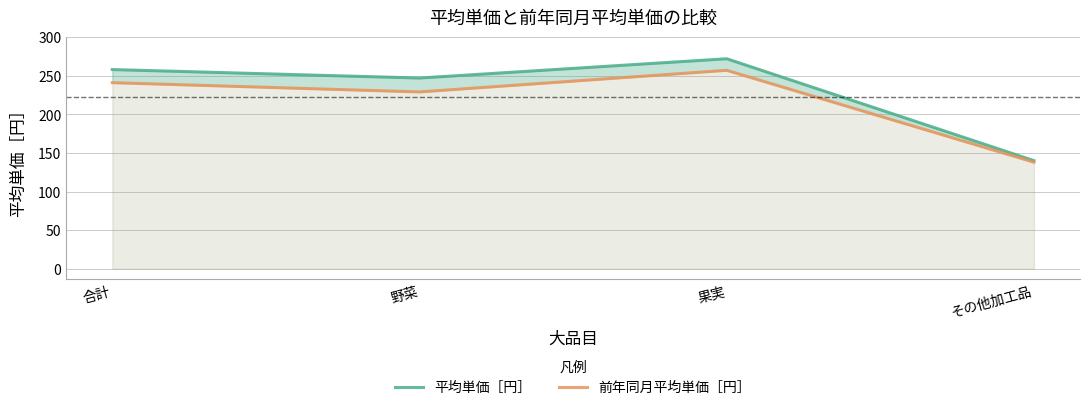

At which category does the chart reach its minimum across all series?

その他加工品